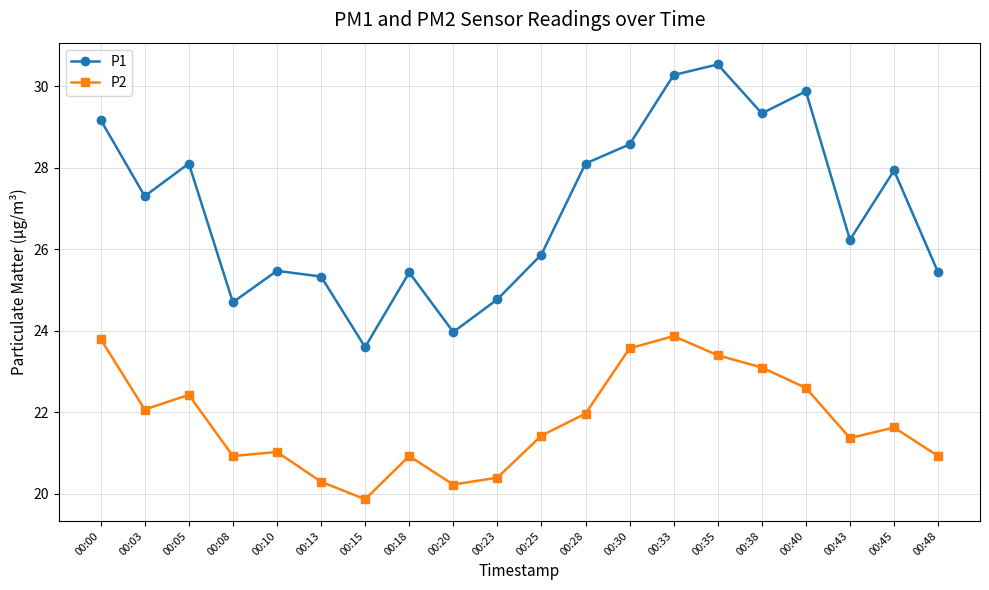

At which label does P2 reach its minimum?

00:15